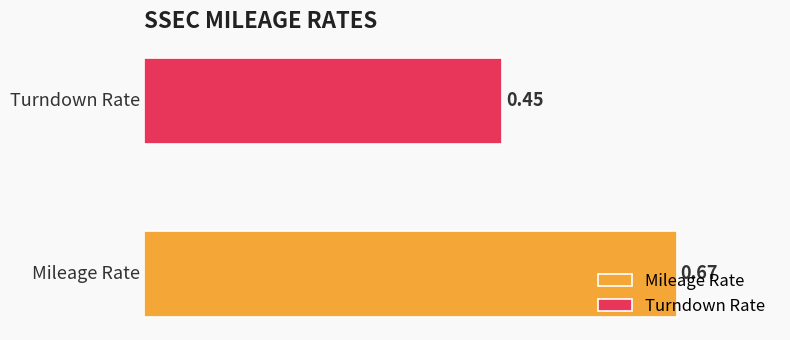

Which series has the widest spread of values?

Mileage Rate